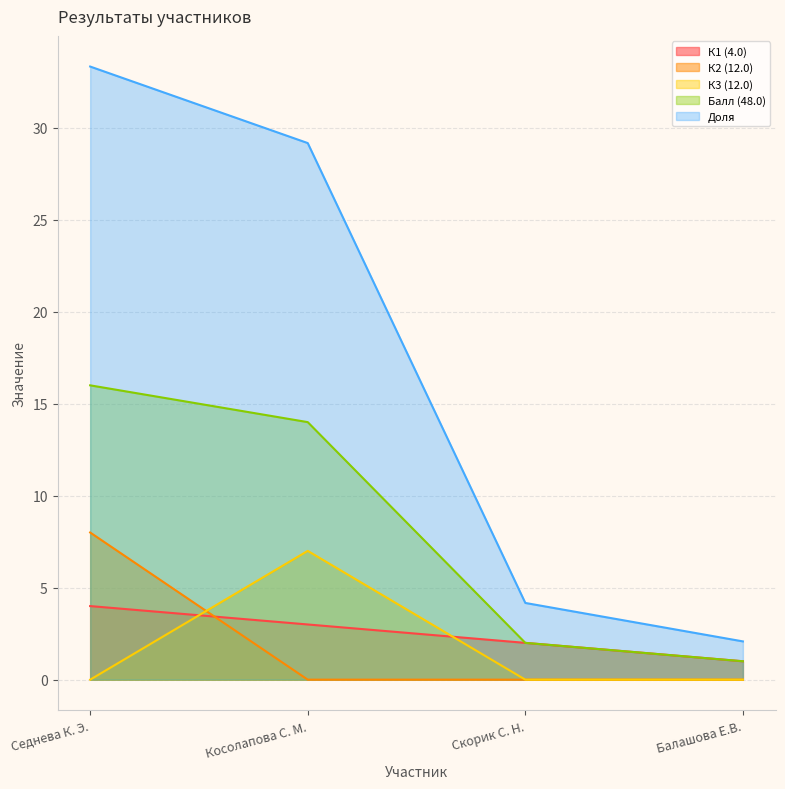

Reading left to right, transcribe all the data shown in this chart.

К1 (4.0): 4.0	3.0	2.0	1.0
К2 (12.0): 8.0	0.0	0.0	0.0
К3 (12.0): 0.0	7.0	0.0	0.0
Балл (48.0): 16.0	14.0	2.0	1.0
Доля: 33.3	29.2	4.2	2.1